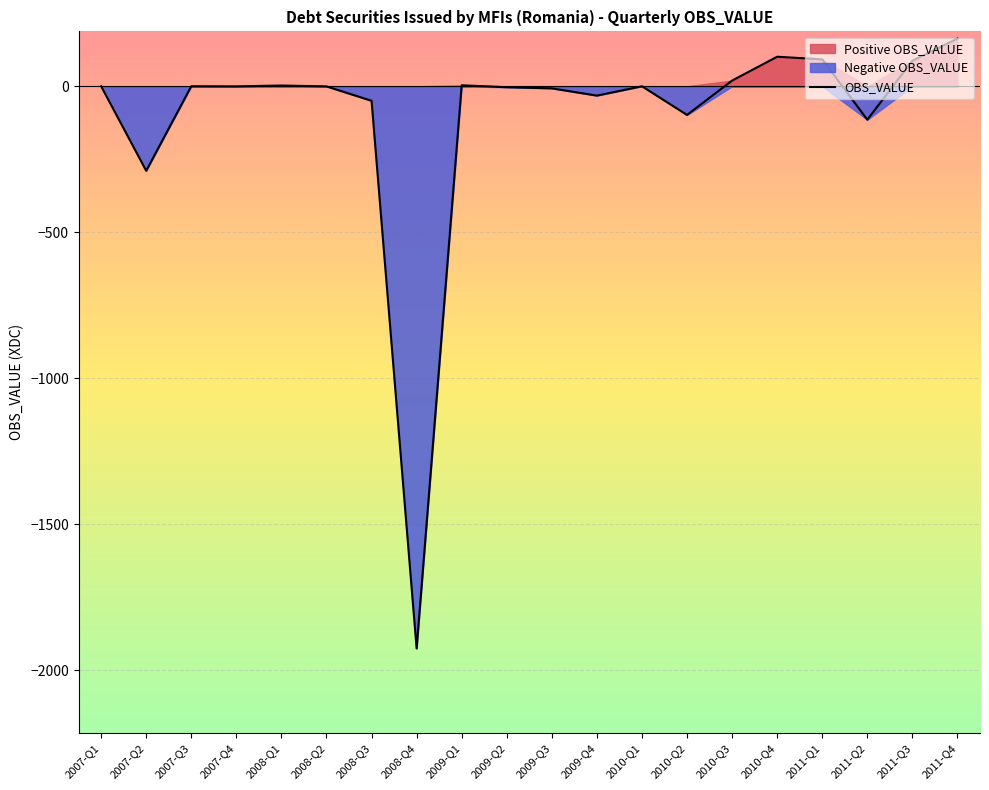

At which category does the data reach its first local valley?

2007-Q2